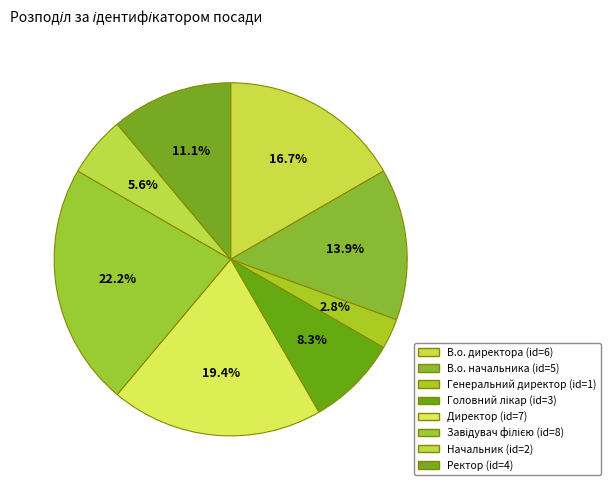

Which slice is the largest?

Завідувач філією